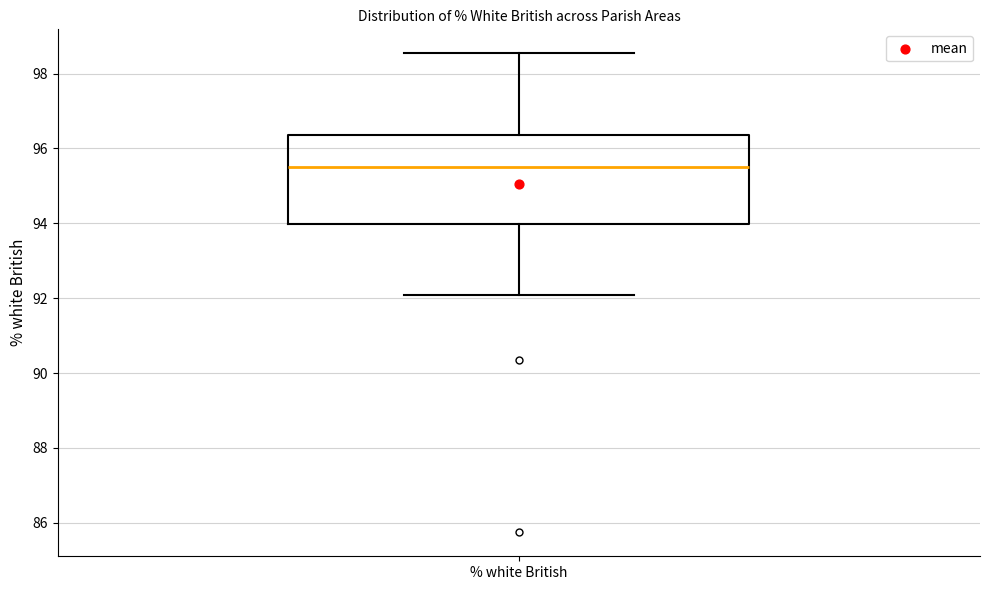

Read this box plot against the y-axis: the position of the median line, the range covered by the box, and the ends of both whiskers. The values are not printed on the chart, so give them approximately, as read against the axis.

median 95.6, box 94.0 to 96.4, whiskers 92.0 to 98.6